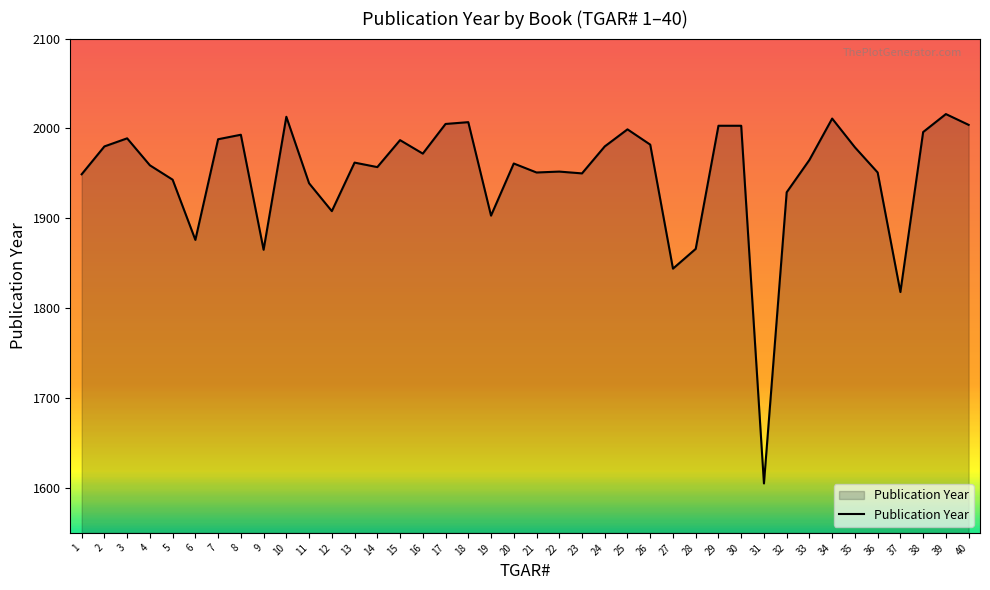

How many lines are shown in the chart?

1